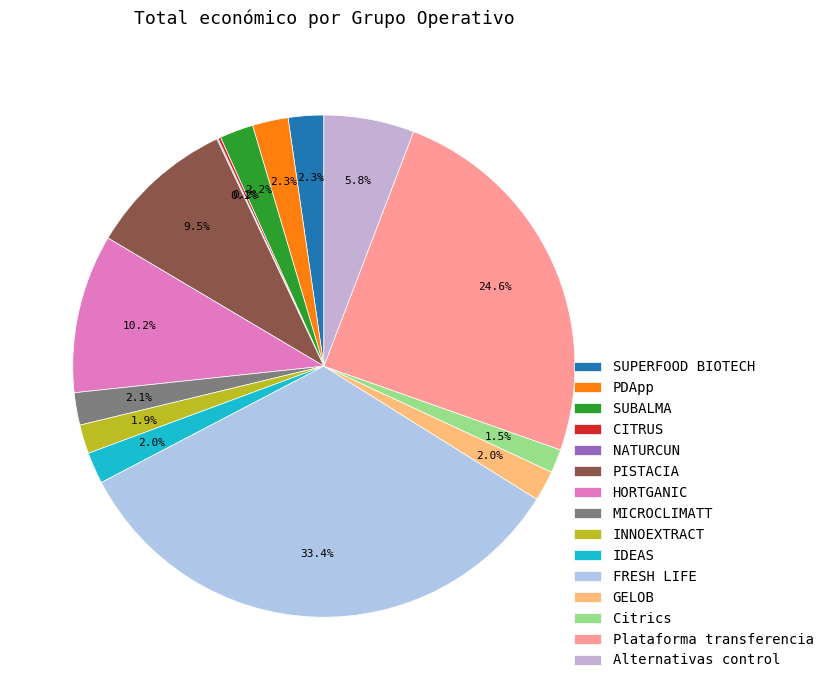

To the nearest percent, what is the difference between the largest and smallest slice percentages?

33%